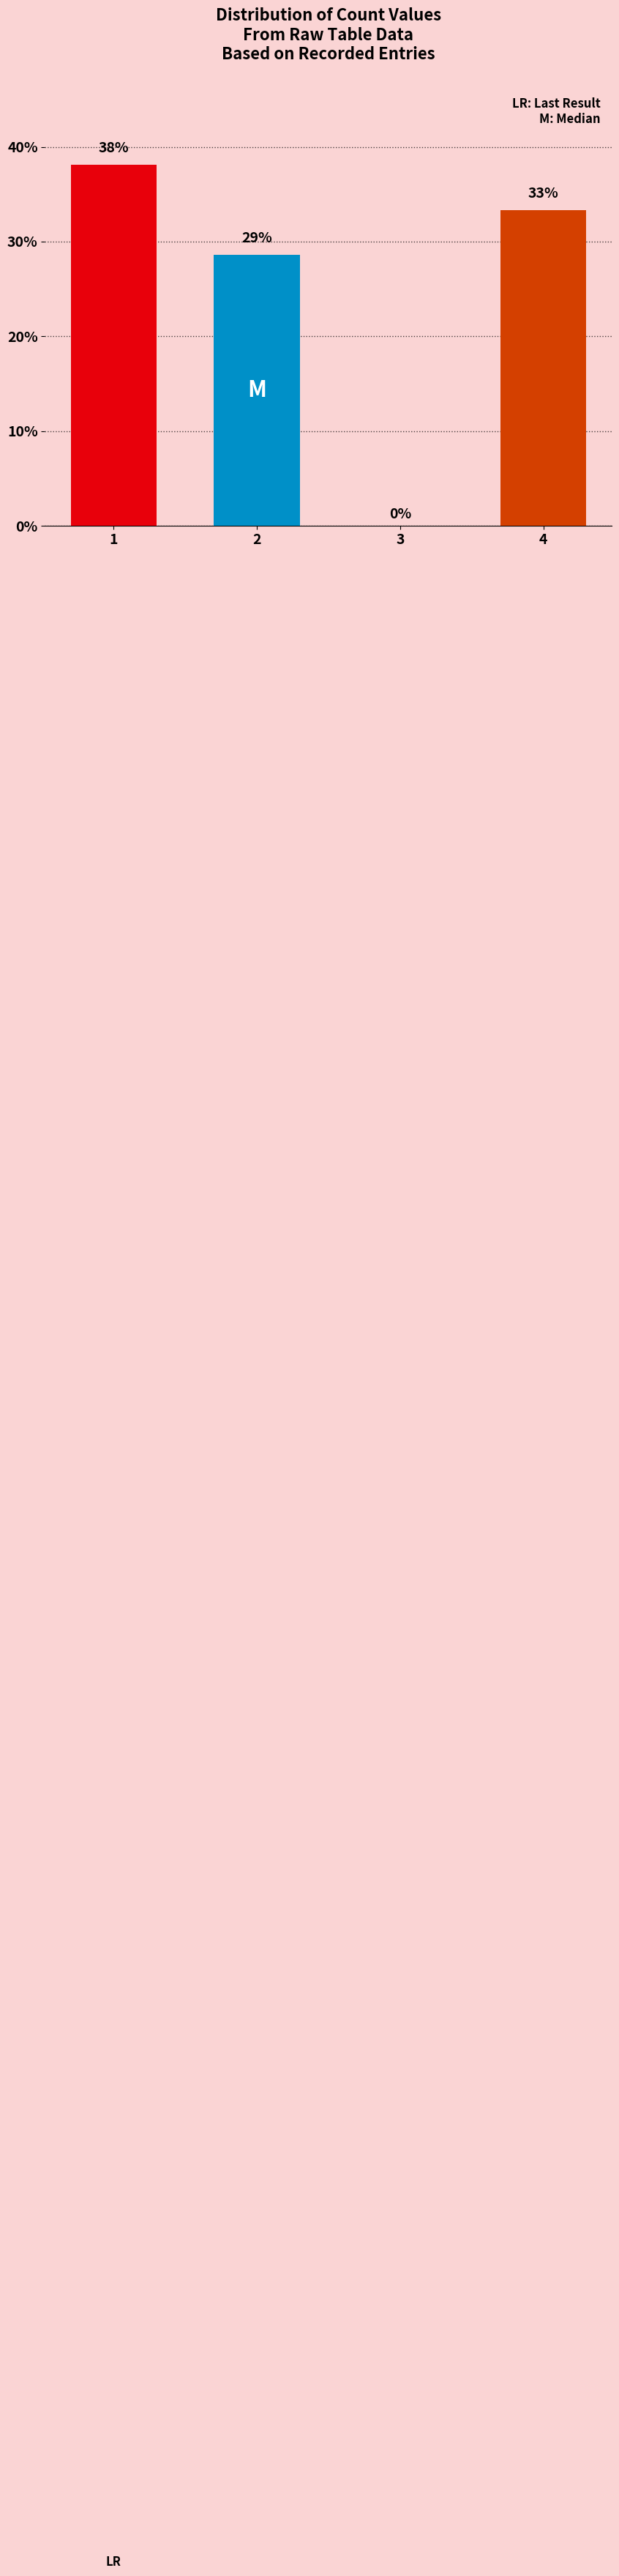

What is the sum of all values?

100.0